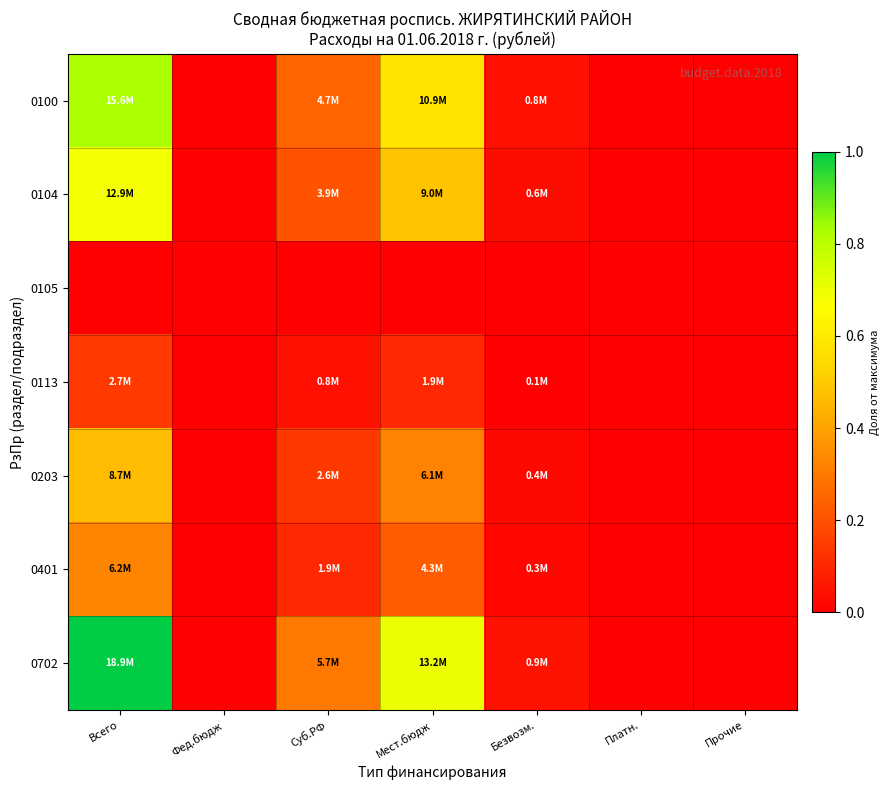

Count the number of data series in this chart.

7